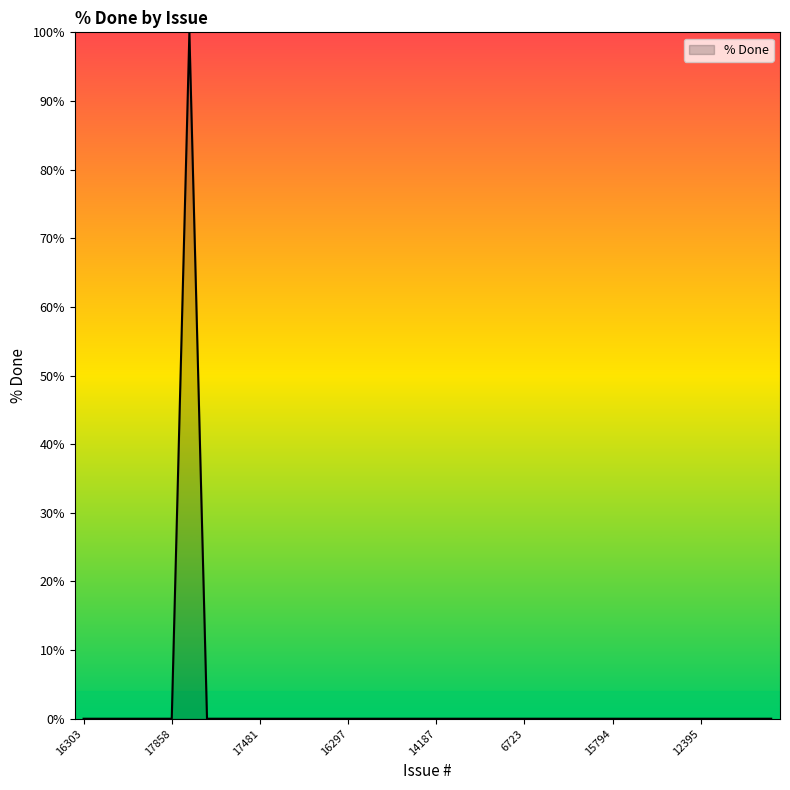

What is the difference between the maximum and minimum values?

100